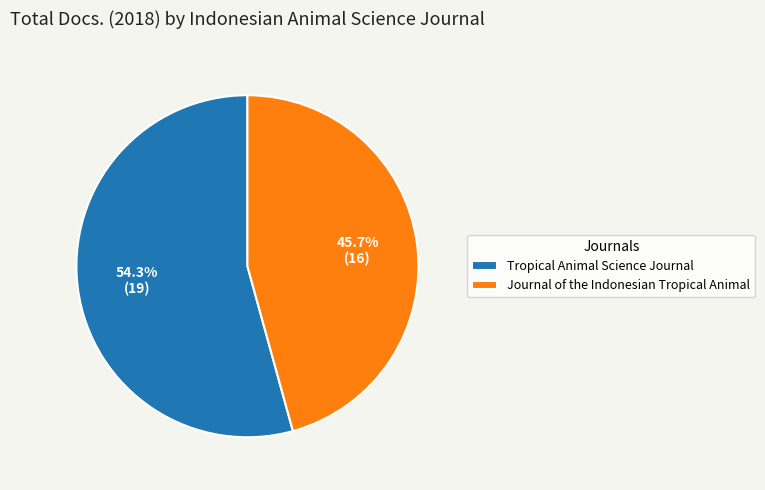

True or false: Journal of the Indonesian Tropical Animal accounts for 55% of the total.

False